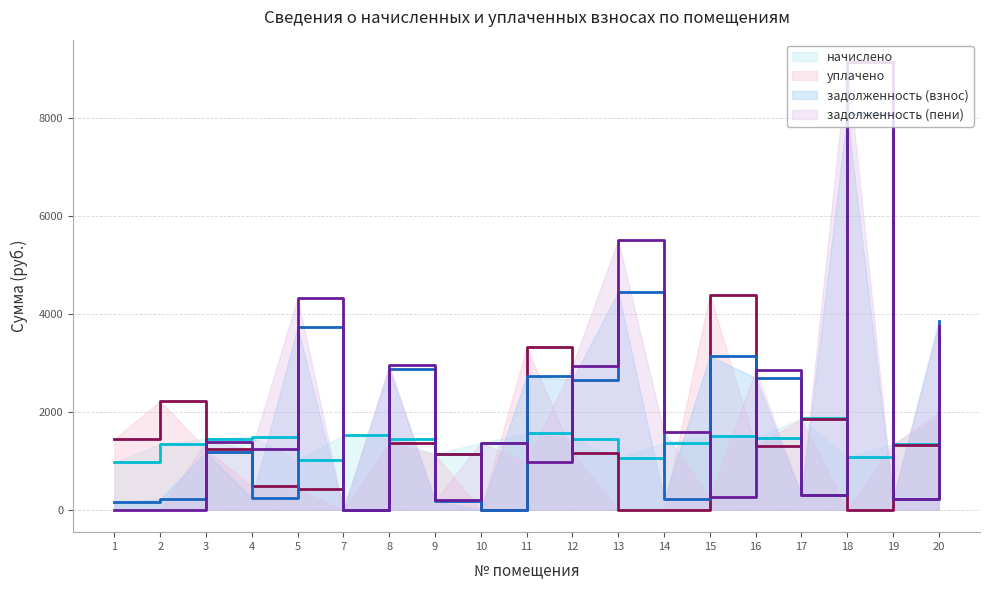

Between which two adjacent categories do уплачено and задолженность (пени) first intersect?

2 and 3